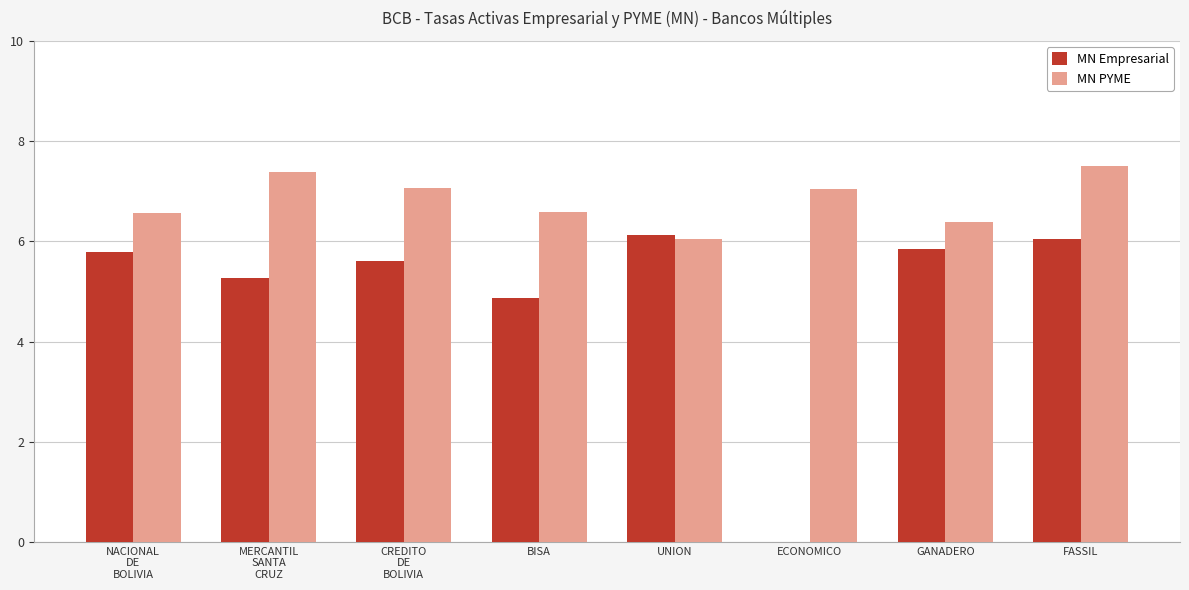

Which series changed the most between BISA and ECONOMICO?

MN Empresarial